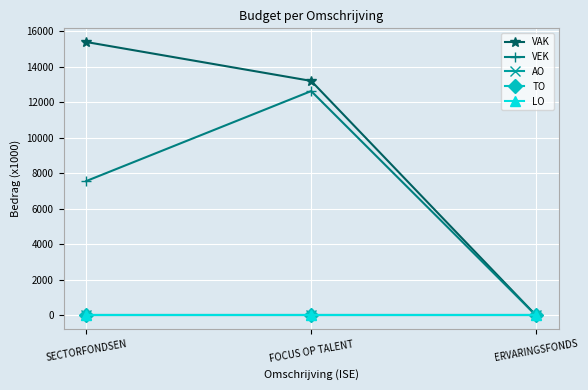

How many lines are shown in the chart?

5